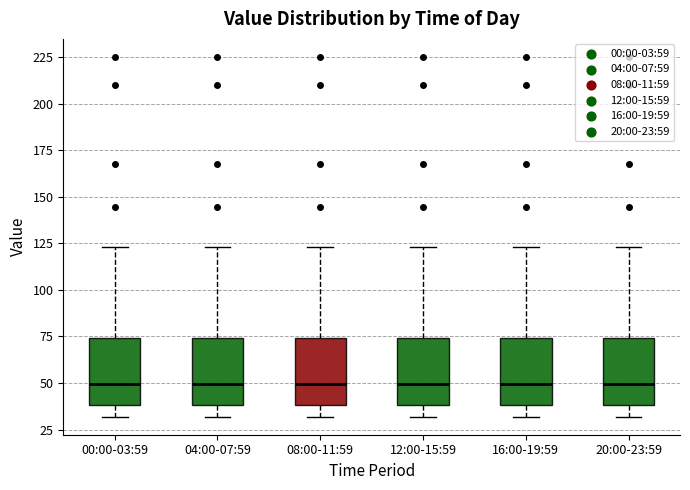

Reading left to right, transcribe this box plot: for each box, give where its median line is, the range the box spans, and where its two whiskers end, as read against the y-axis. The values are not printed on the chart, so give them approximately, as read against the axis.

00:00-03:59: median 50, box 40 to 75, whiskers 30 to 125
04:00-07:59: median 50, box 40 to 75, whiskers 30 to 125
08:00-11:59: median 50, box 40 to 75, whiskers 30 to 125
12:00-15:59: median 50, box 40 to 75, whiskers 30 to 125
16:00-19:59: median 50, box 40 to 75, whiskers 30 to 125
20:00-23:59: median 50, box 40 to 75, whiskers 30 to 125